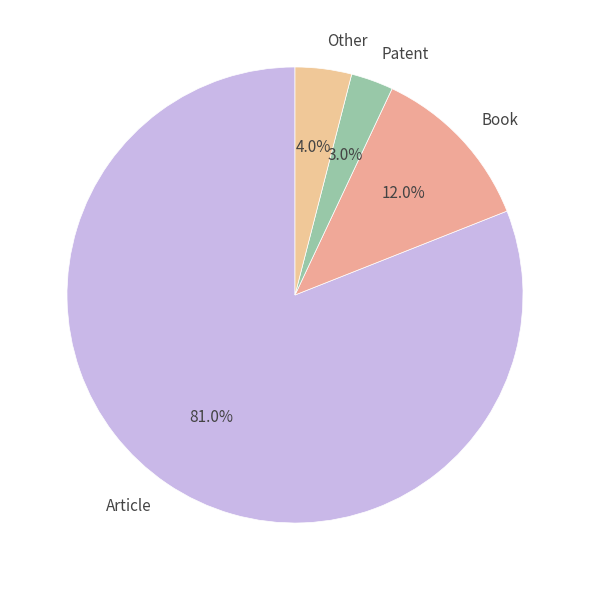

The Book slice represents 21% of the pie. True or false?

False